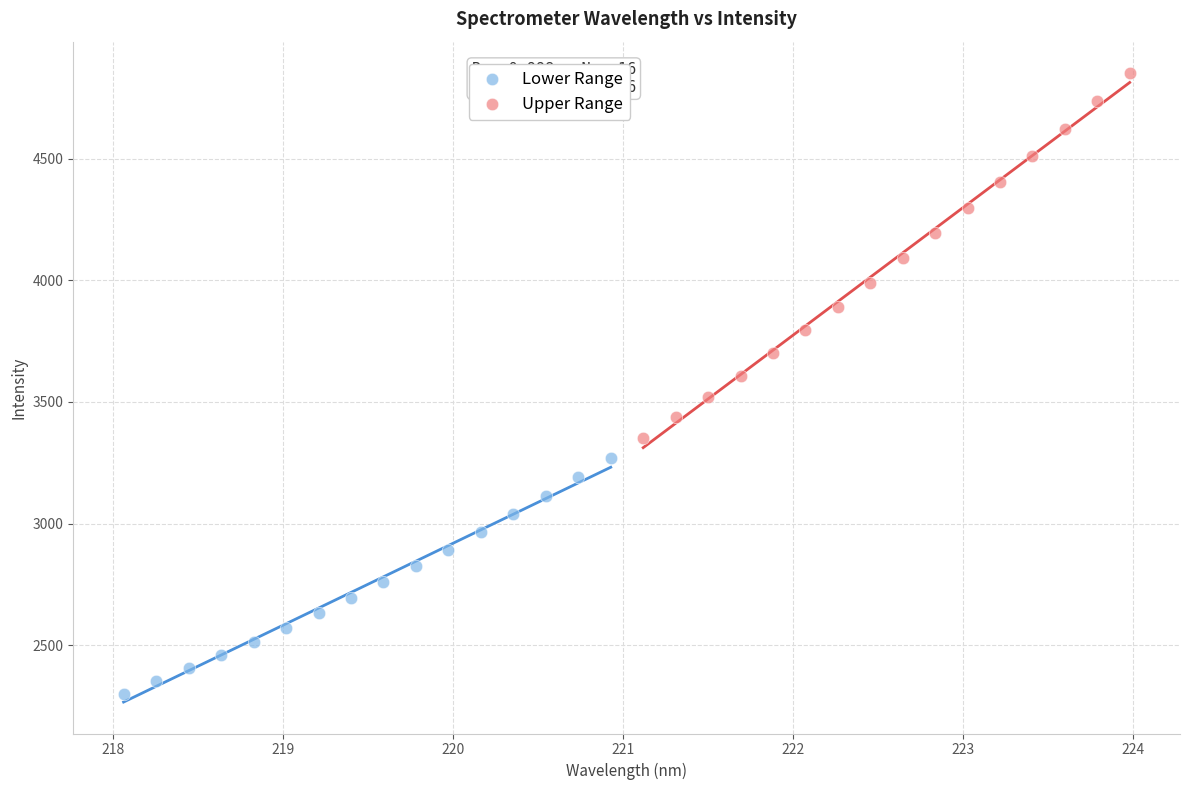

What are all the series names shown in the legend?

Lower Range, Upper Range